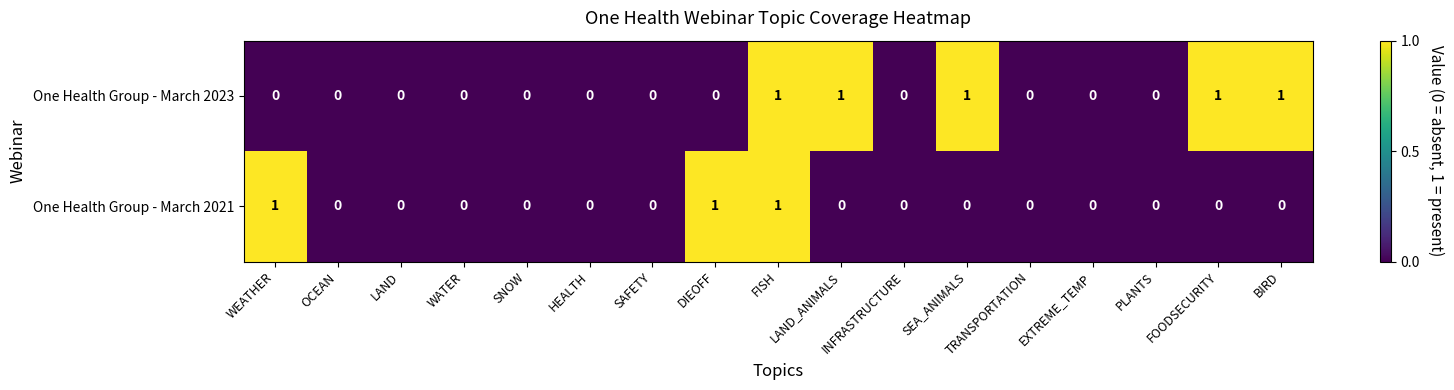

The One Health Group - March 2021 series shows 1 at DIEOFF. True or false?

True